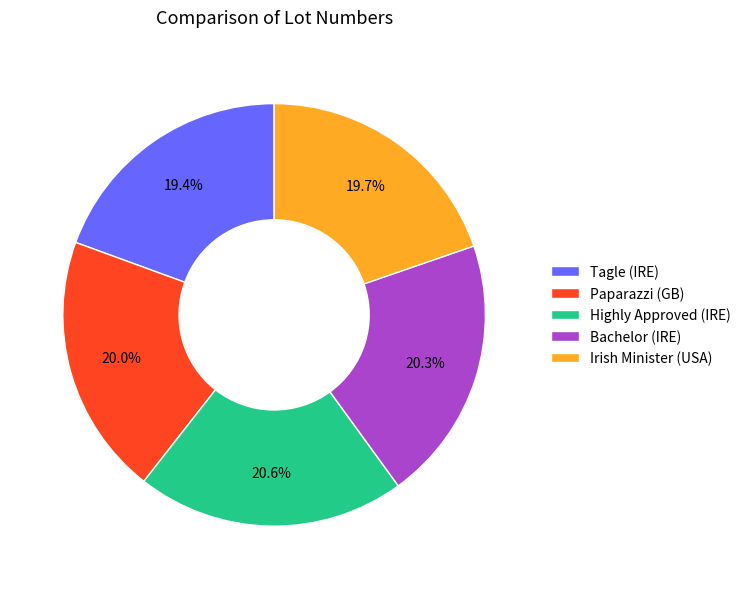

Does any single category account for the majority?

No